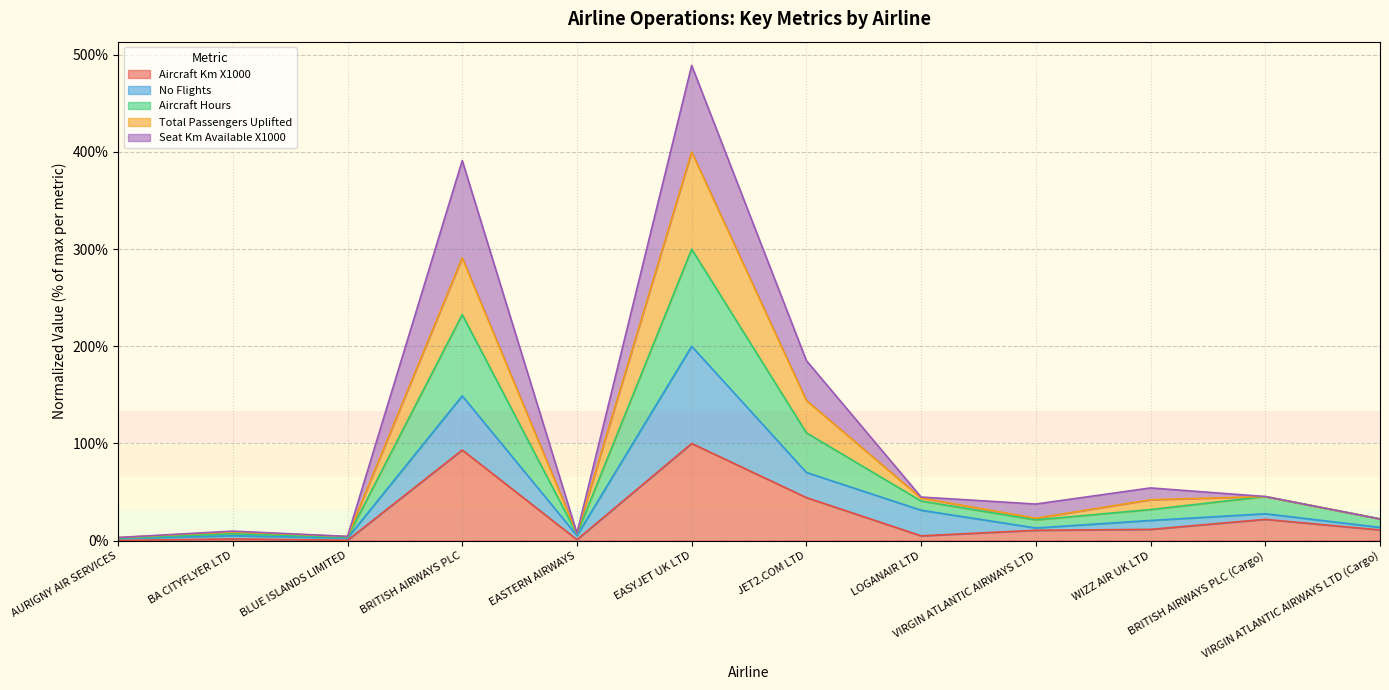

Does the chart have visible grid lines?

Yes